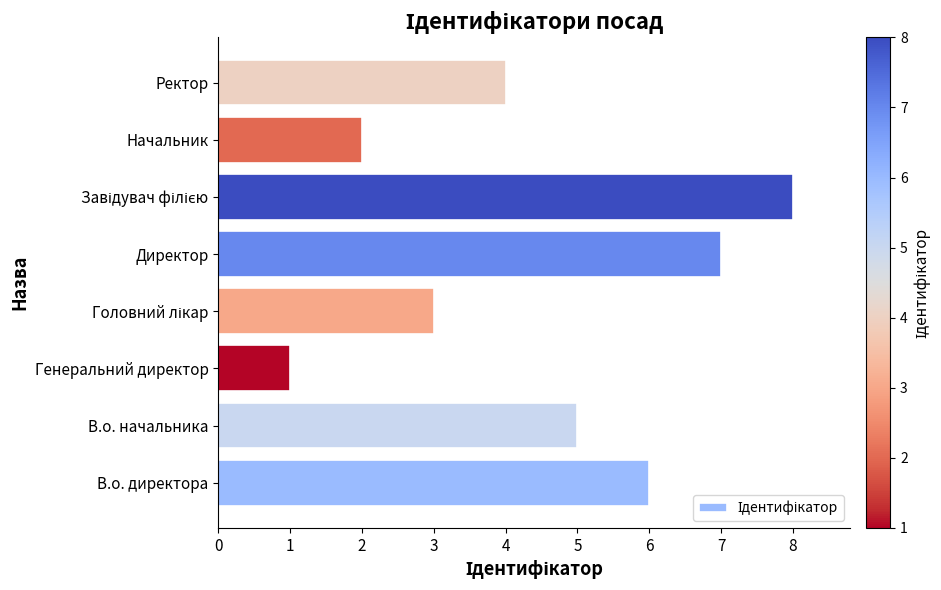

Reading bottom to top, extract all data points from this chart.

6	5	1	3	7	8	2	4